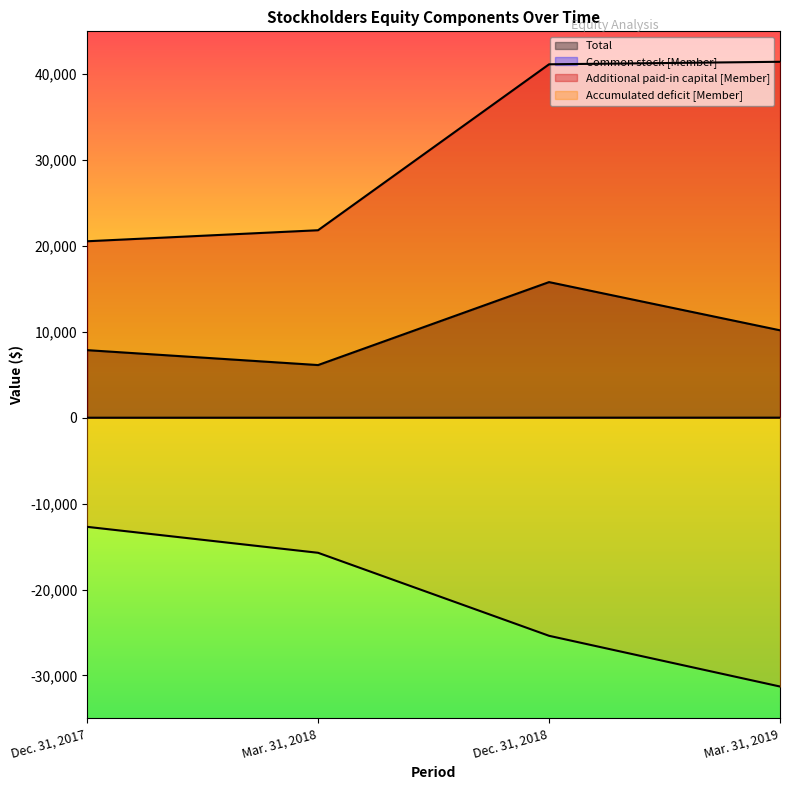

List the series in order of their overall mean, highest first.

Additional paid-in capital [Member], Total, Common stock [Member], Accumulated deficit [Member]